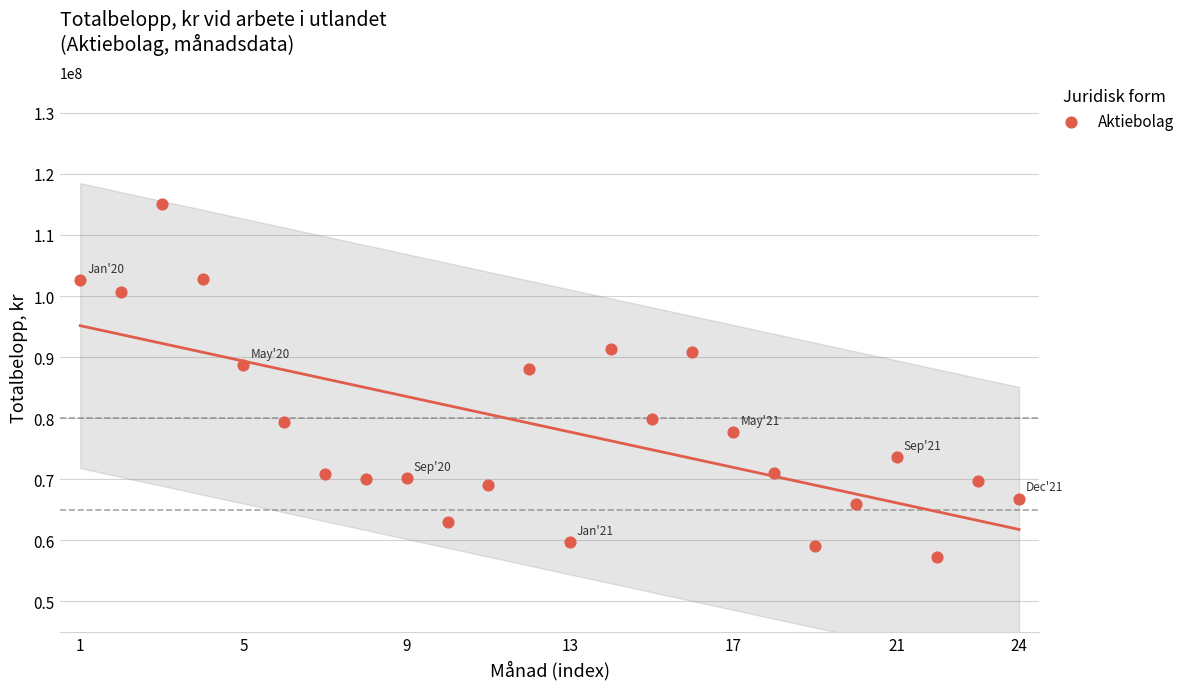

What is the range of X values (max minus min)?

23